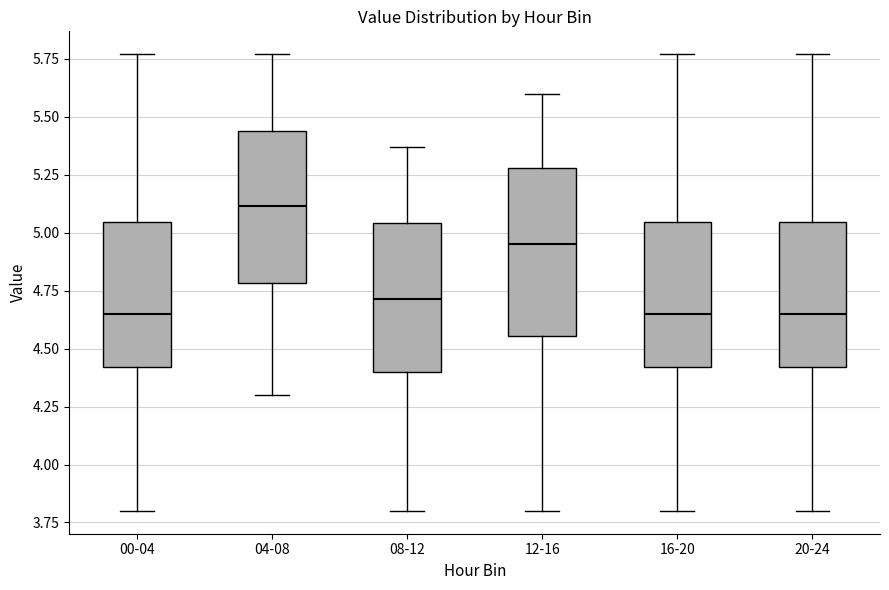

Reading left to right, transcribe this box plot: for each box, give where its median line is, the range the box spans, and where its two whiskers end, as read against the y-axis. The values are not printed on the chart, so give them approximately, as read against the axis.

00-04: median 4.65, box 4.40 to 5.05, whiskers 3.80 to 5.75
04-08: median 5.10, box 4.80 to 5.45, whiskers 4.30 to 5.75
08-12: median 4.70, box 4.40 to 5.05, whiskers 3.80 to 5.35
12-16: median 4.95, box 4.55 to 5.30, whiskers 3.80 to 5.60
16-20: median 4.65, box 4.40 to 5.05, whiskers 3.80 to 5.75
20-24: median 4.65, box 4.40 to 5.05, whiskers 3.80 to 5.75